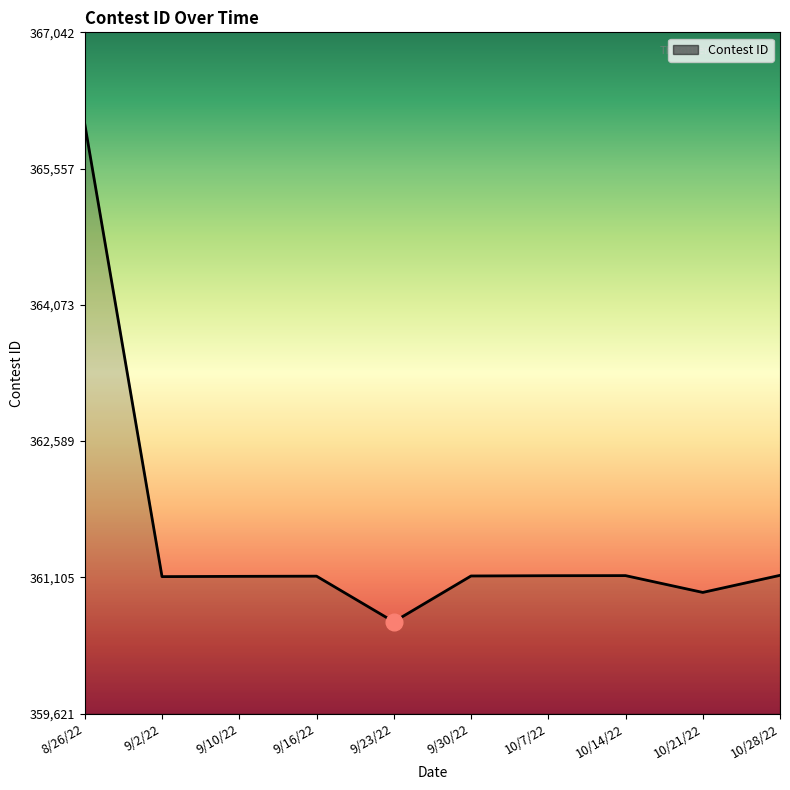

What is the maximum value shown in the chart?

366042